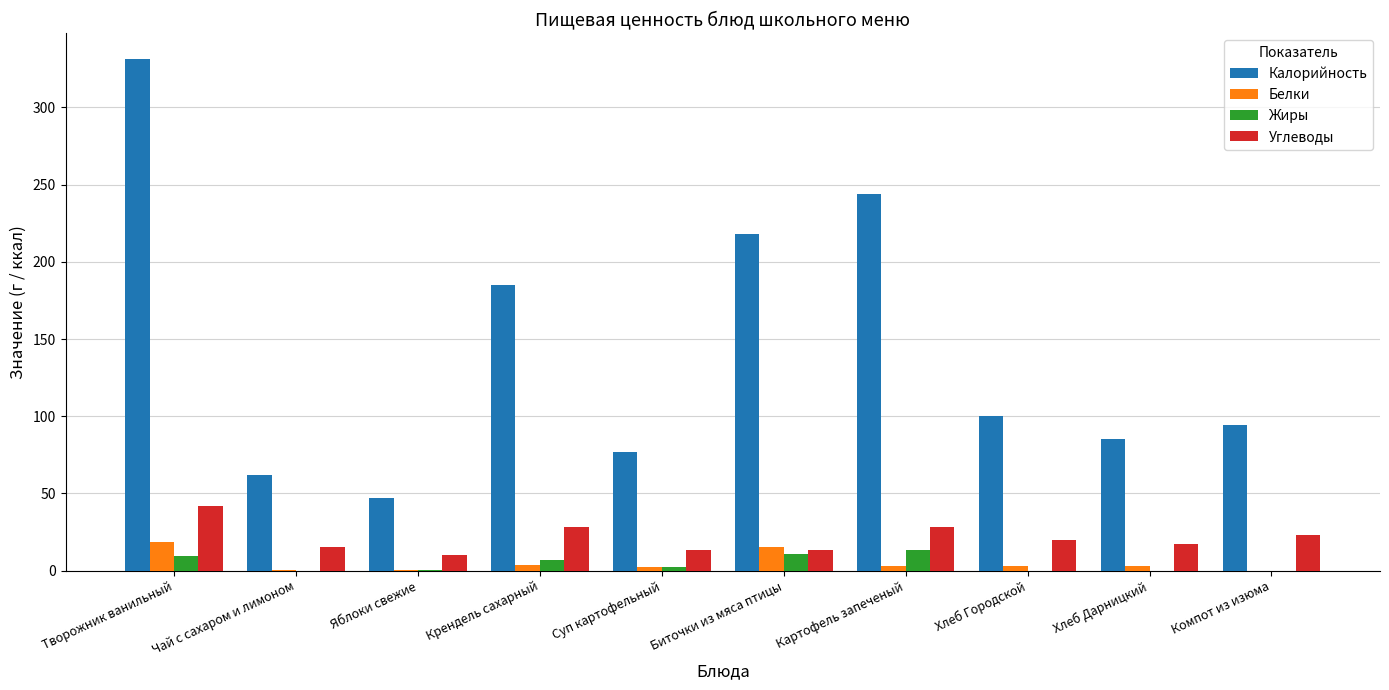

How many distinct data groups are displayed?

4